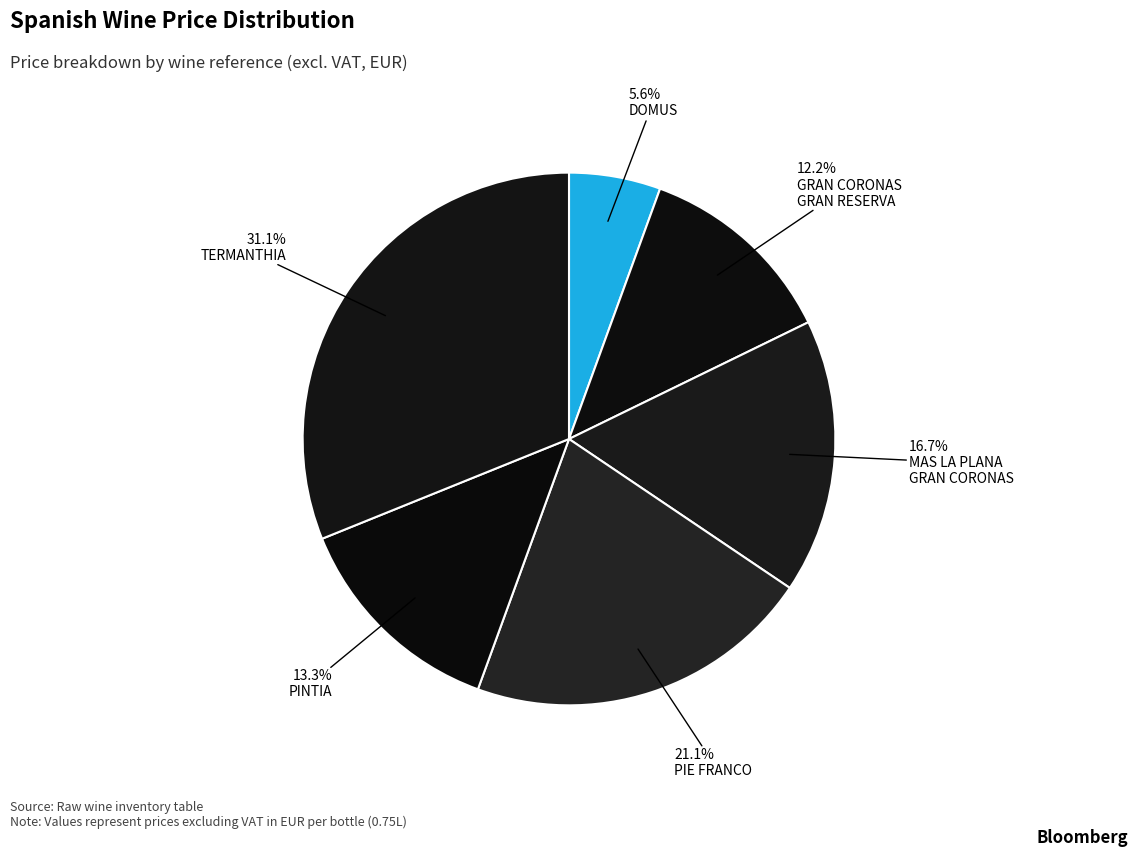

Is there any slice that represents more than half of the pie?

No